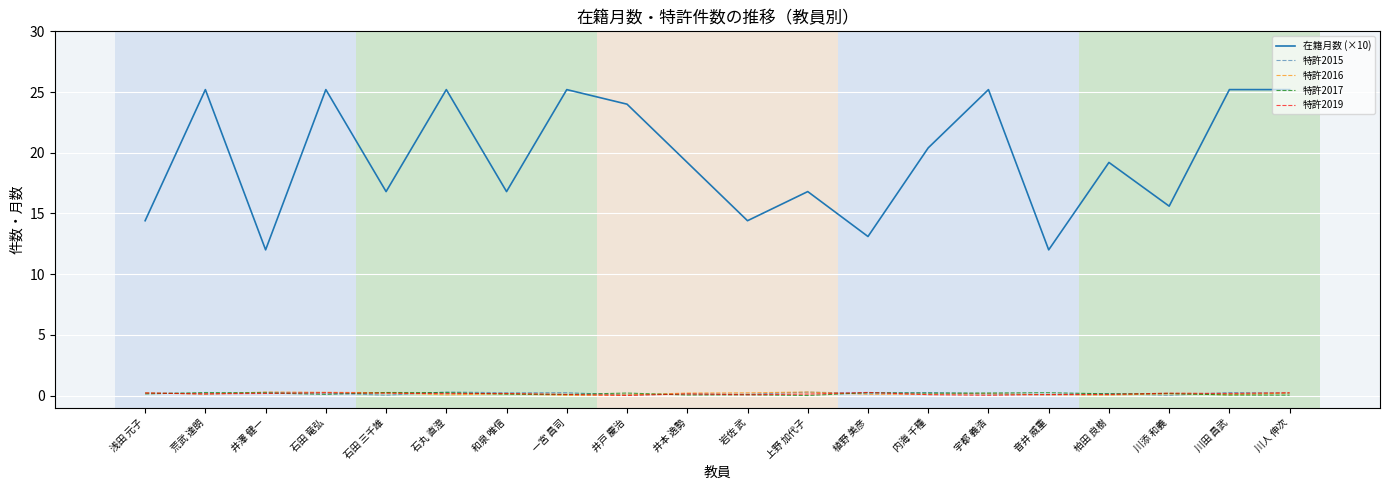

Which series has the largest range (max minus min)?

在籍月数 (×10)